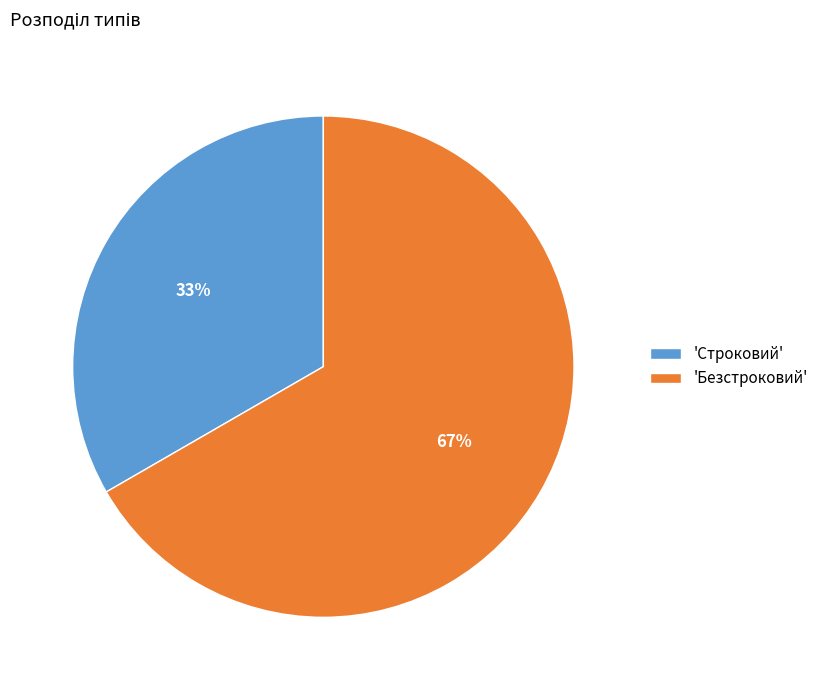

Which slice is the smallest?

'Строковий'